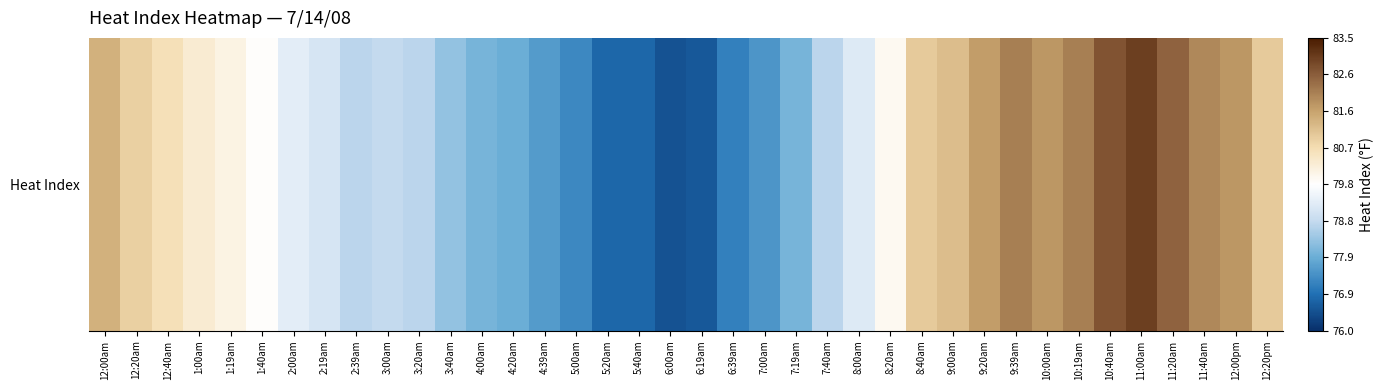

What is the sum of all values?

3026.9